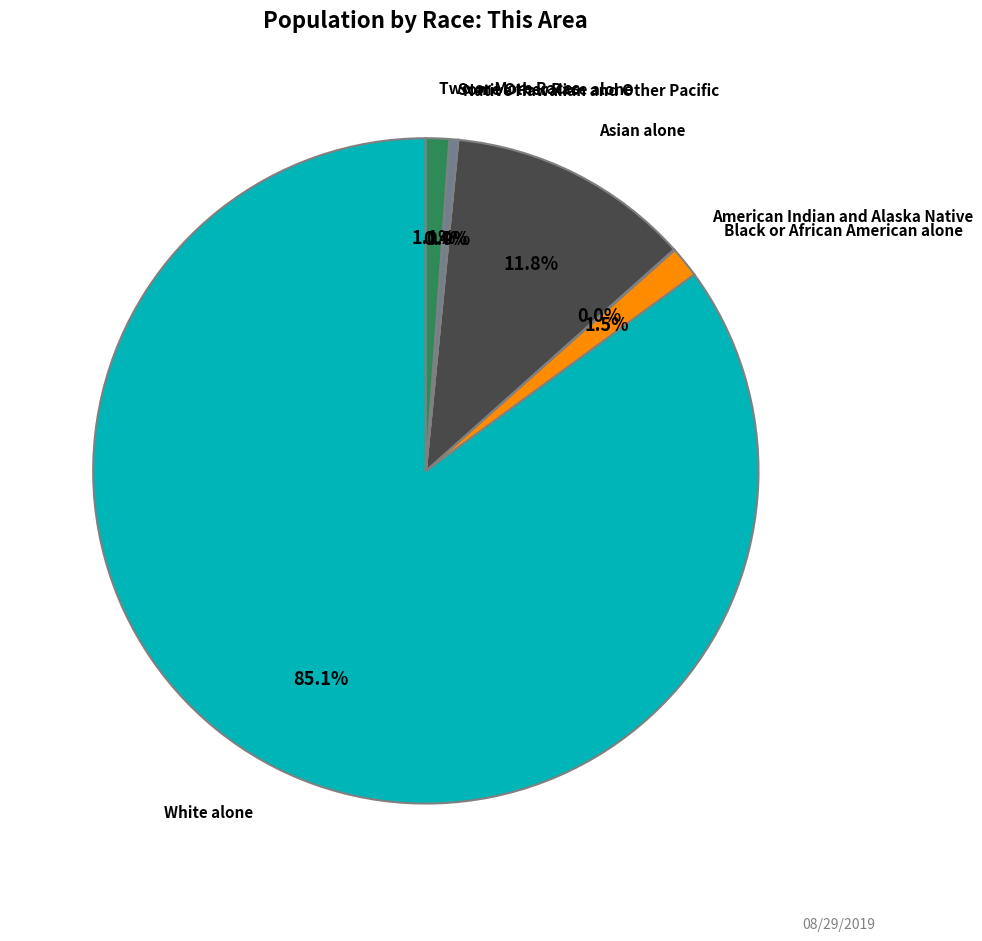

Is there a majority slice in this chart?

Yes